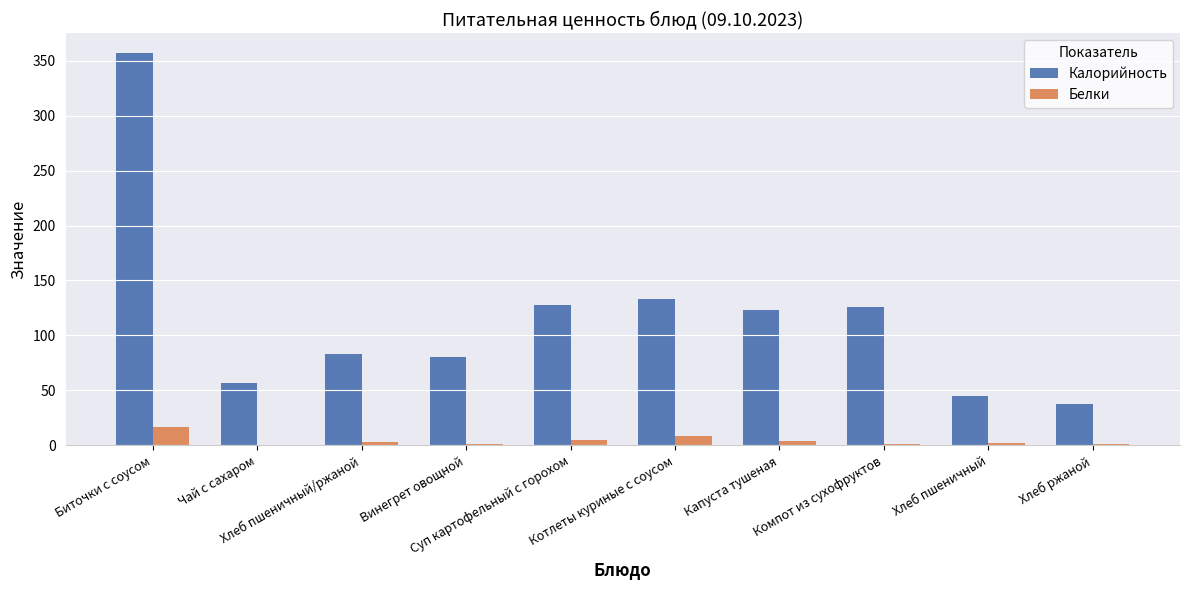

The value of Калорийность at Винегрет овощной is 80. True or false?

True